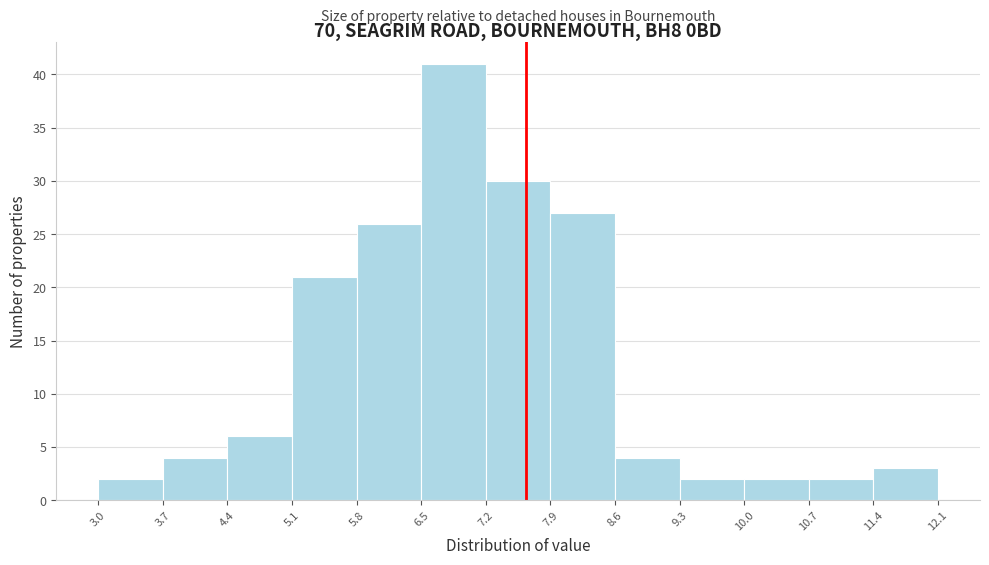

Reading left to right, list every bar in this chart as the range it spans on the x-axis followed by its height. The values are not printed on the chart, so give them approximately, as read against the axis.

3.0 to 3.7: 2
3.7 to 4.4: 4
4.4 to 5.1: 6
5.1 to 5.8: 21
5.8 to 6.5: 26
6.5 to 7.2: 41
7.2 to 7.9: 30
7.9 to 8.6: 27
8.6 to 9.3: 4
9.3 to 10.0: 2
10.0 to 10.7: 2
10.7 to 11.4: 2
11.4 to 12.1: 3